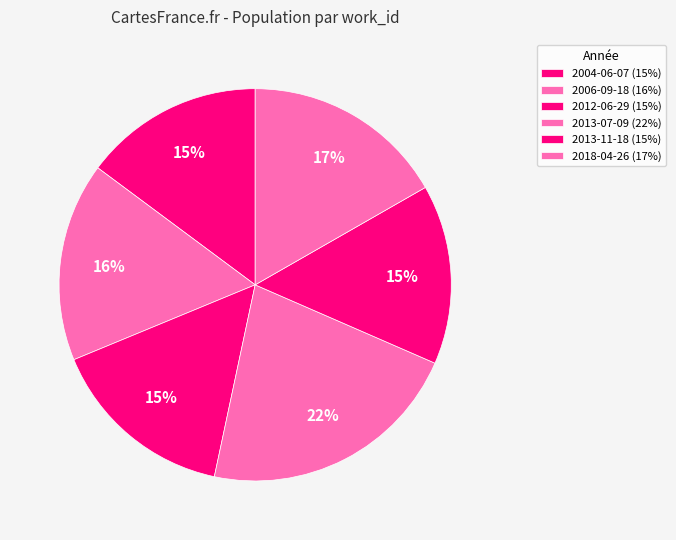

Which has a higher value, 2006-09-18 or 2004-06-07?

2006-09-18